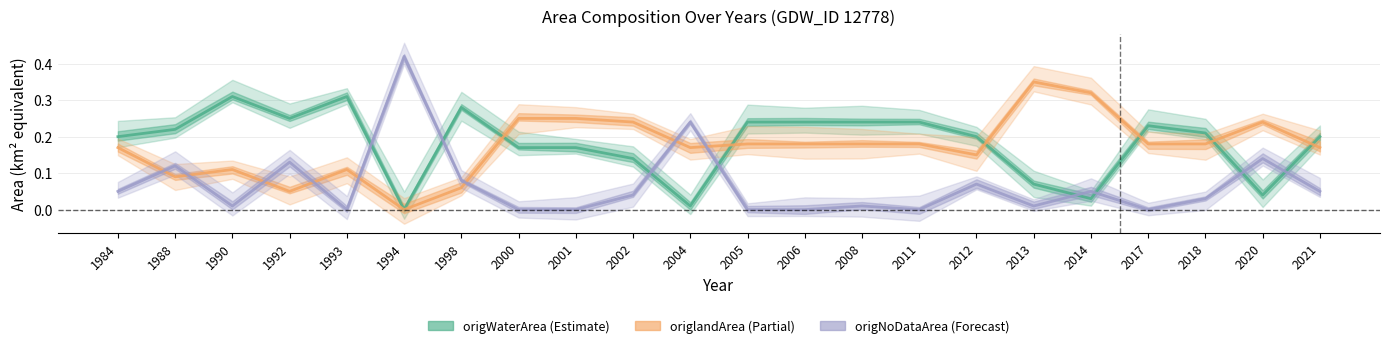

List the series in order of their peak value, highest first.

origNoDataArea, origlandArea, origWaterArea